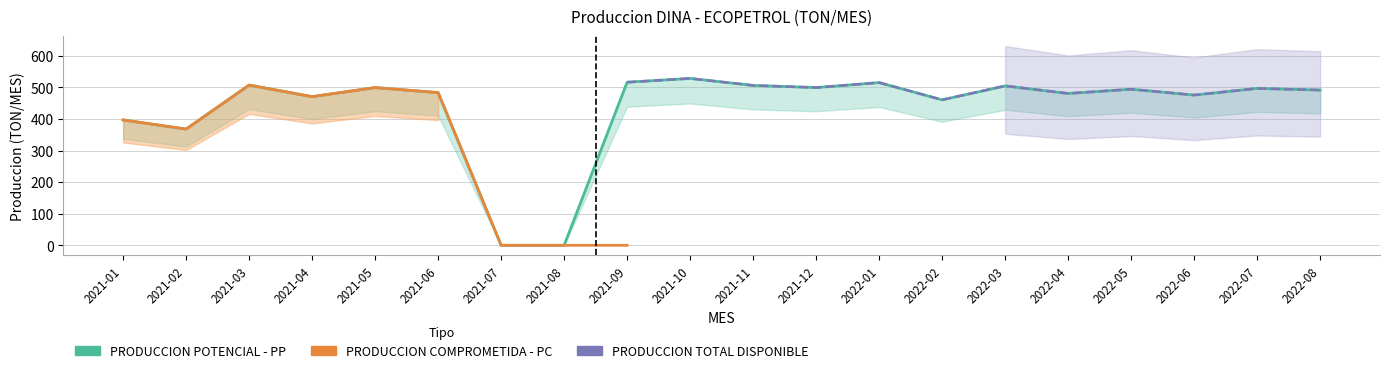

True or false: PRODUCCION TOTAL DISPONIBLE PARA LA VENTA (TON/MES) and PRODUCCION POTENCIAL - PP (TON/MES) intersect in this chart.

False